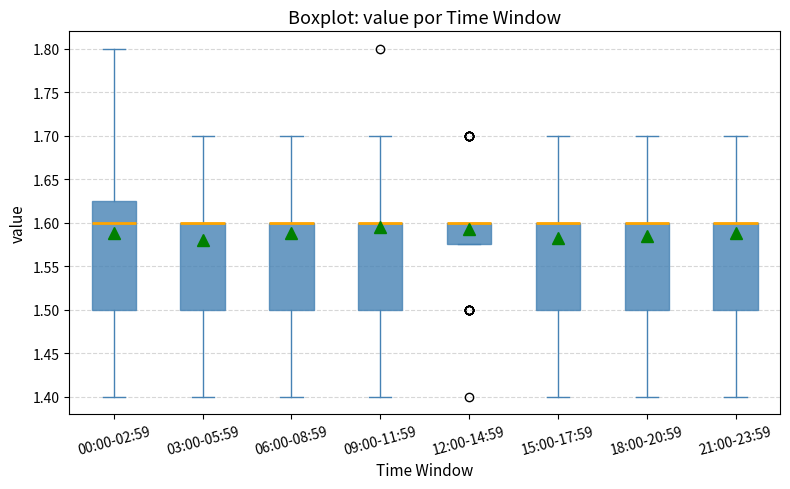

Comparing the boxes themselves (not the whiskers), which one is the tallest?

00:00-02:59